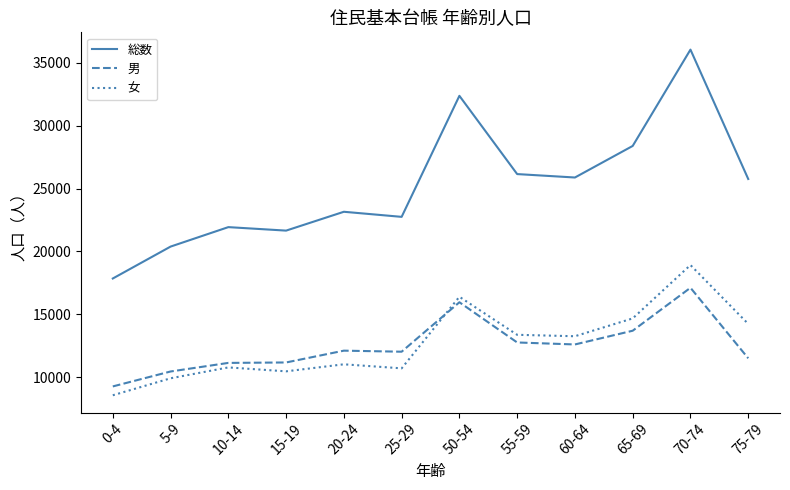

Is it true that 男 equals 12613 at 60-64?

True